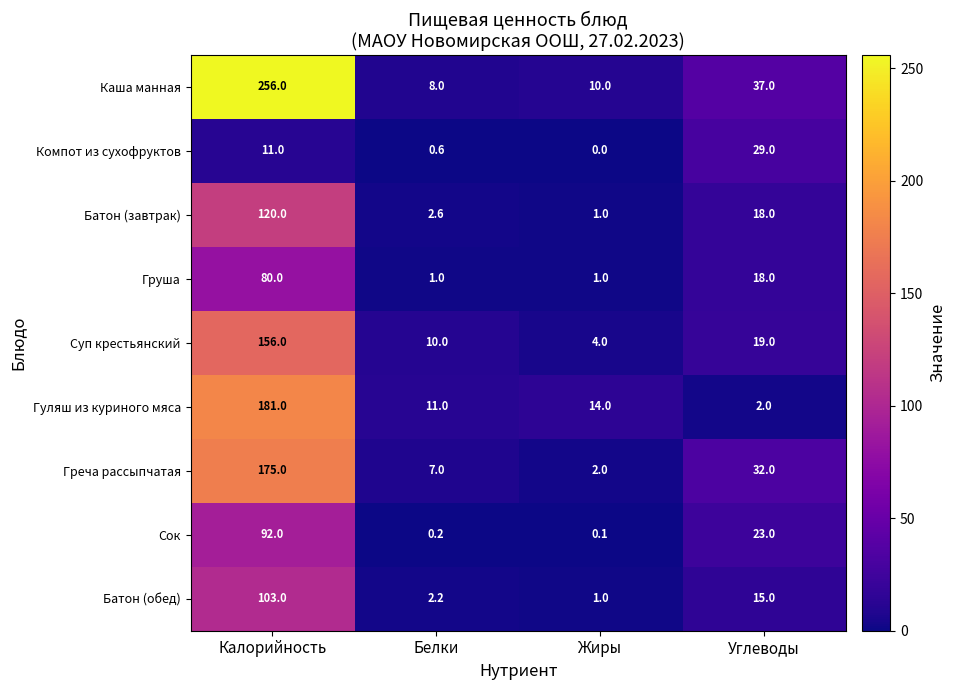

What is the average value of the Греча рассыпчатая series?

54.0